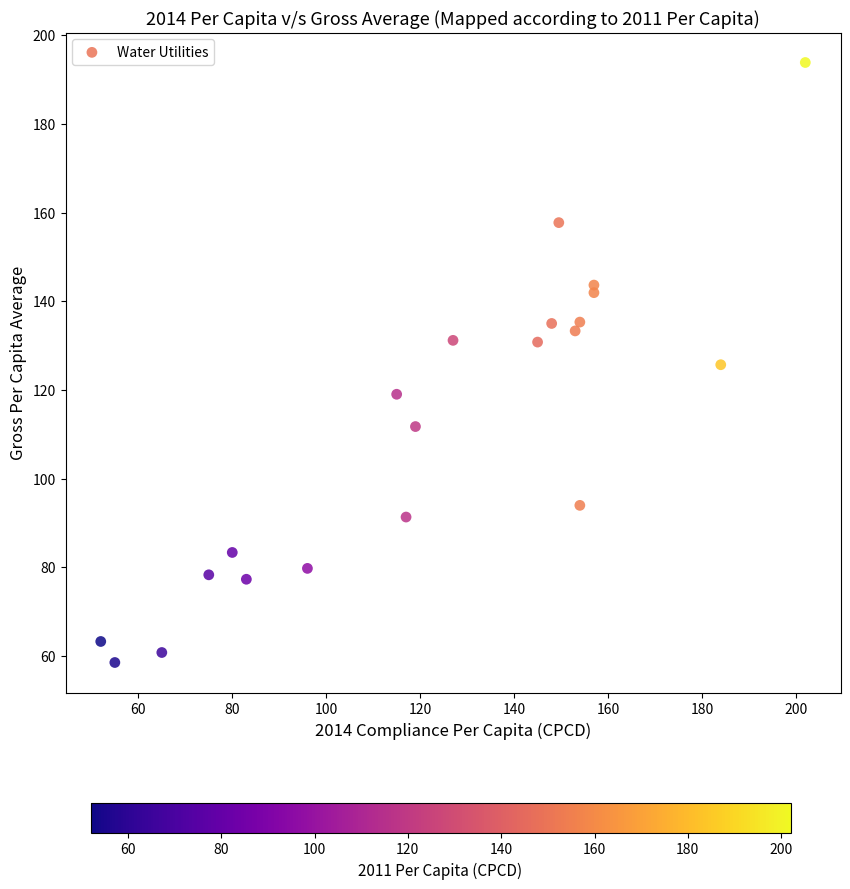

What is the range of X values (max minus min)?

150.0